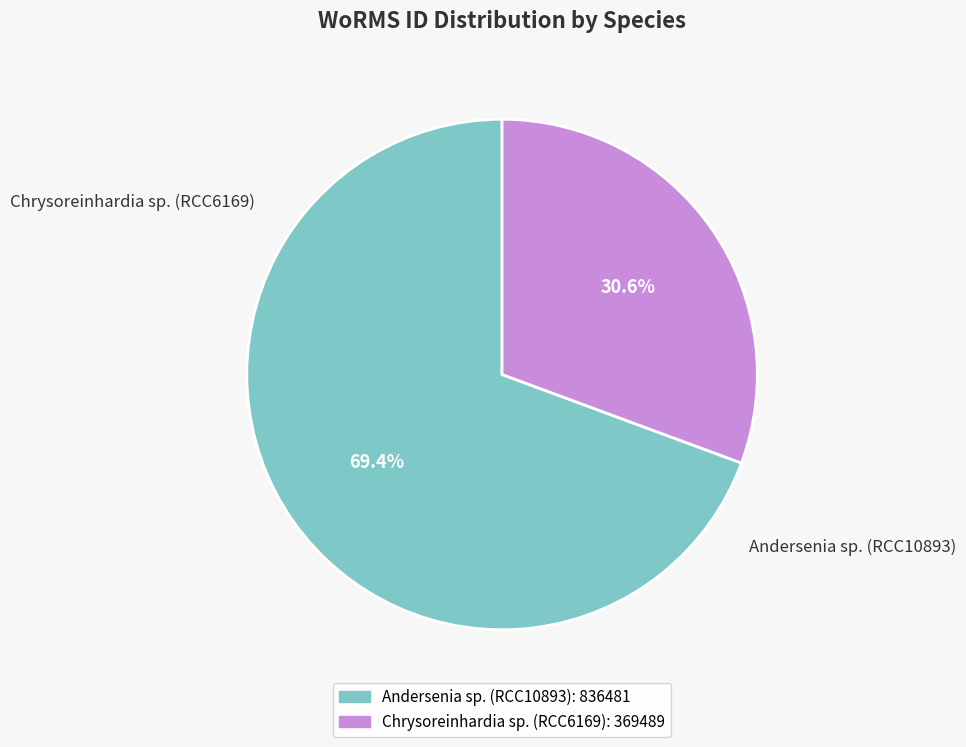

Which slice is the largest?

Andersenia sp. (RCC10893)